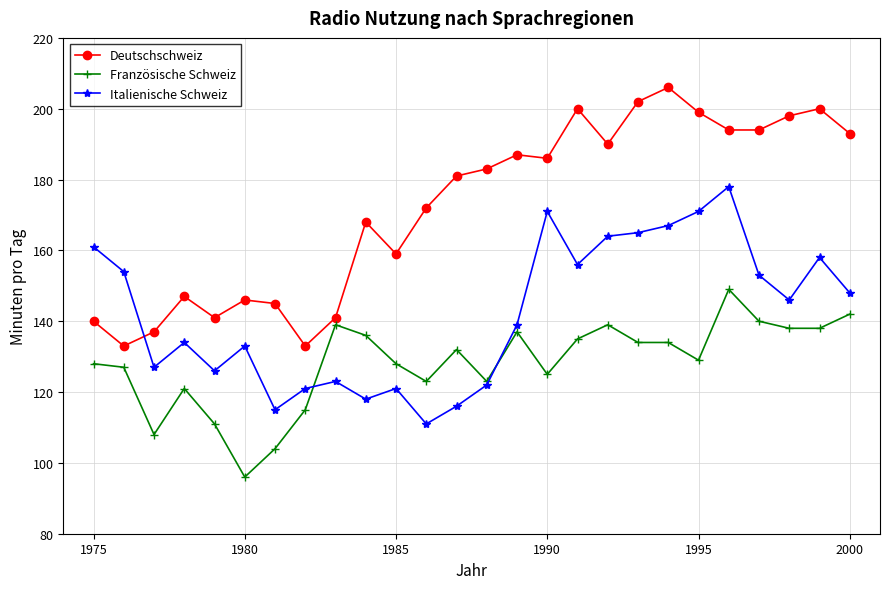

List the series in order of their overall mean, highest first.

Deutschschweiz, Italienische Schweiz, Französische Schweiz